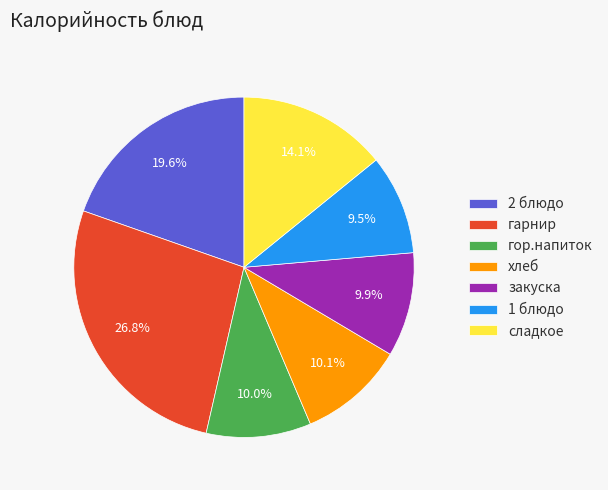

To the nearest percent, what is the difference between the хлеб and 1 блюдо slice percentages?

1%